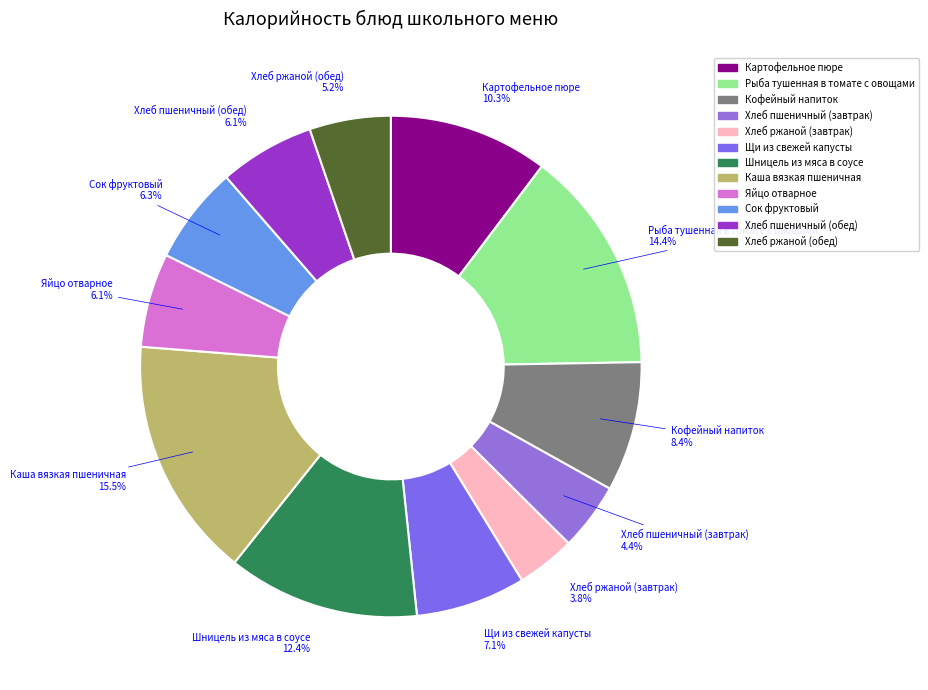

Which category has the biggest portion of the pie?

Каша вязкая пшеничная